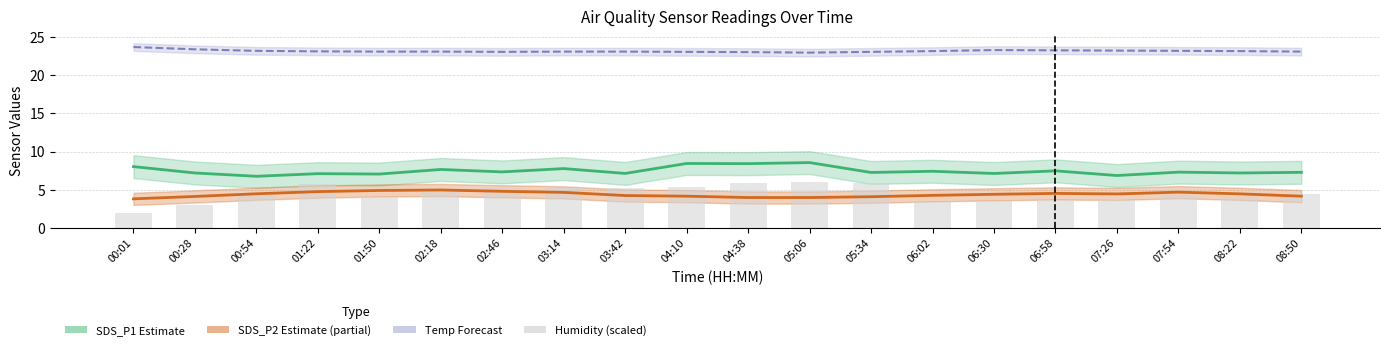

How many groups of bars are there?

20